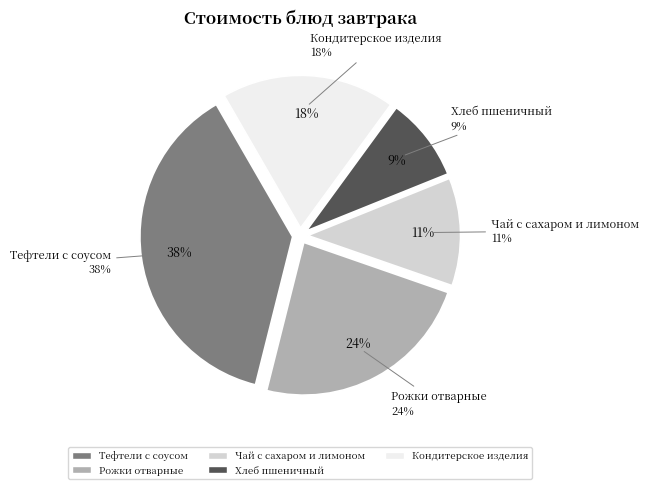

Is there a majority slice in this chart?

No